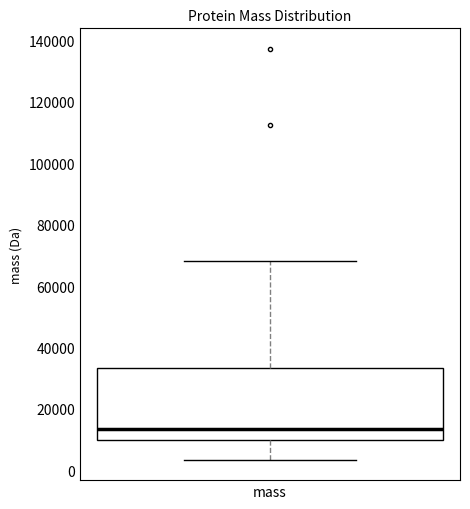

Transcribe this box plot: give where the median line is, the range the box spans, and where the two whiskers end, as read against the y-axis. The values are not printed on the chart, so give them approximately, as read against the axis.

median 14000, box 10000 to 34000, whiskers 4000 to 68000